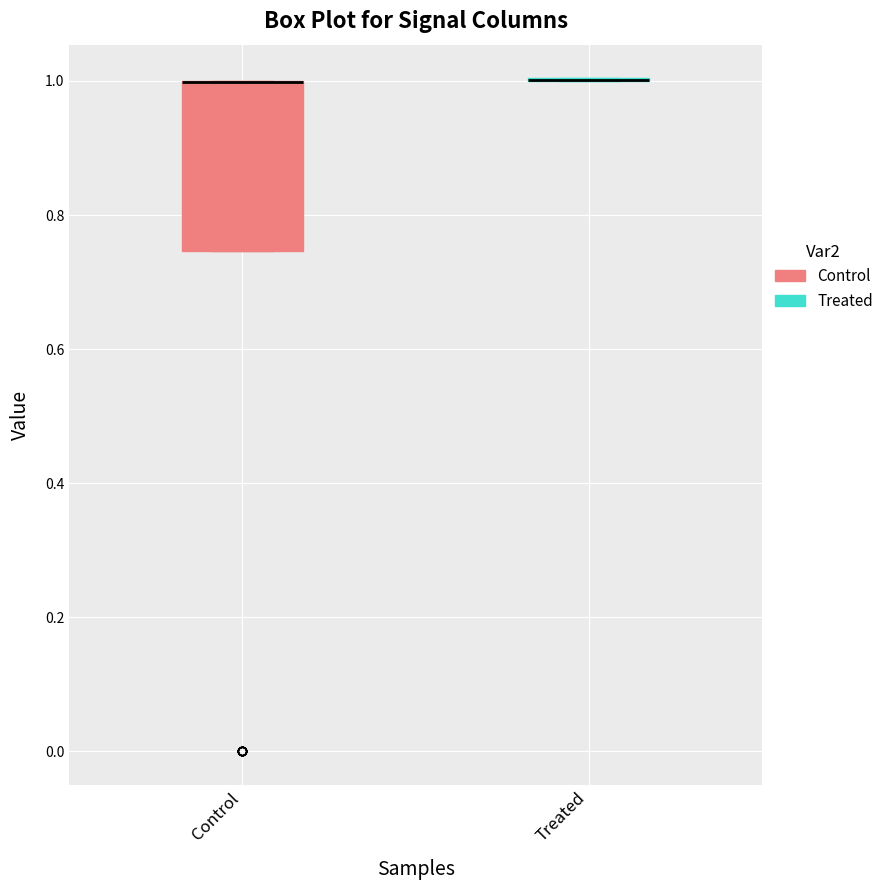

Reading left to right, read every box against the y-axis: the position of its median line, the range the box covers, and the ends of its whiskers. The values are not printed on the chart, so give them approximately, as read against the axis.

Control: median 1.00 (drawn on the box's upper edge), box 0.74 to 1.00, whiskers 0.74 to 1.00
Treated: box collapsed to a line at 1.00, whiskers 1.00 to 1.00